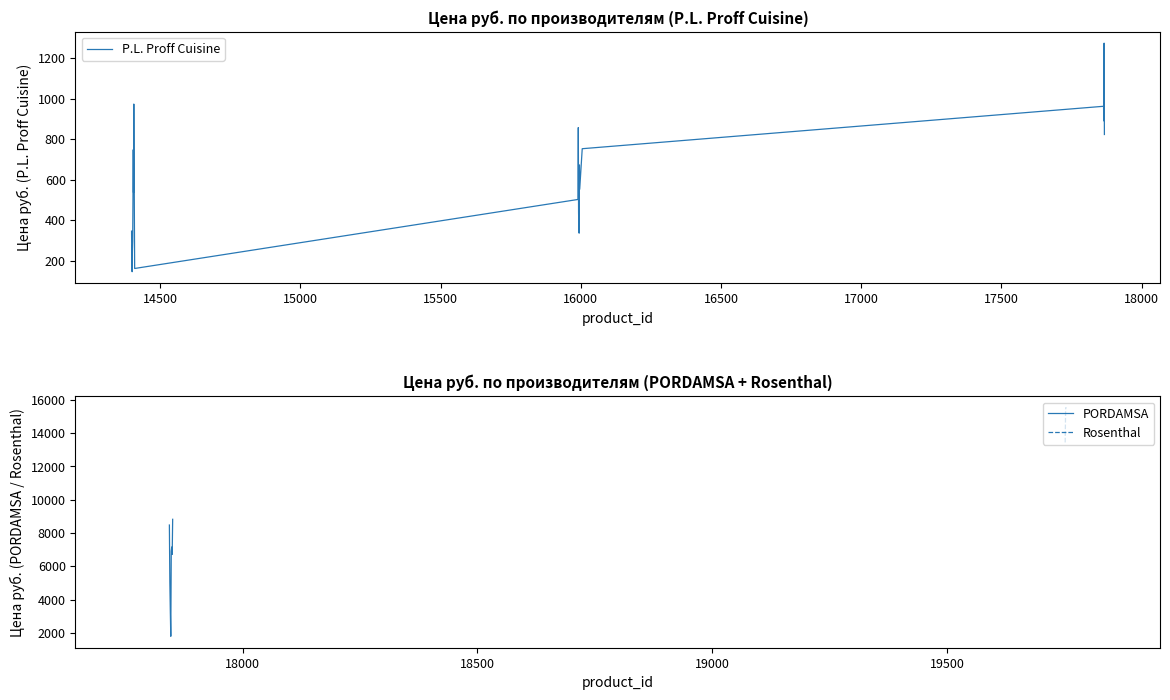

Between 14399 and 14400, which is larger?

14399